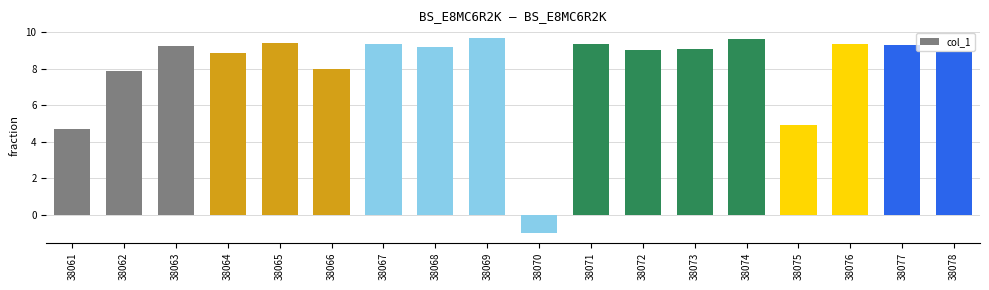

How many values are below zero?

1